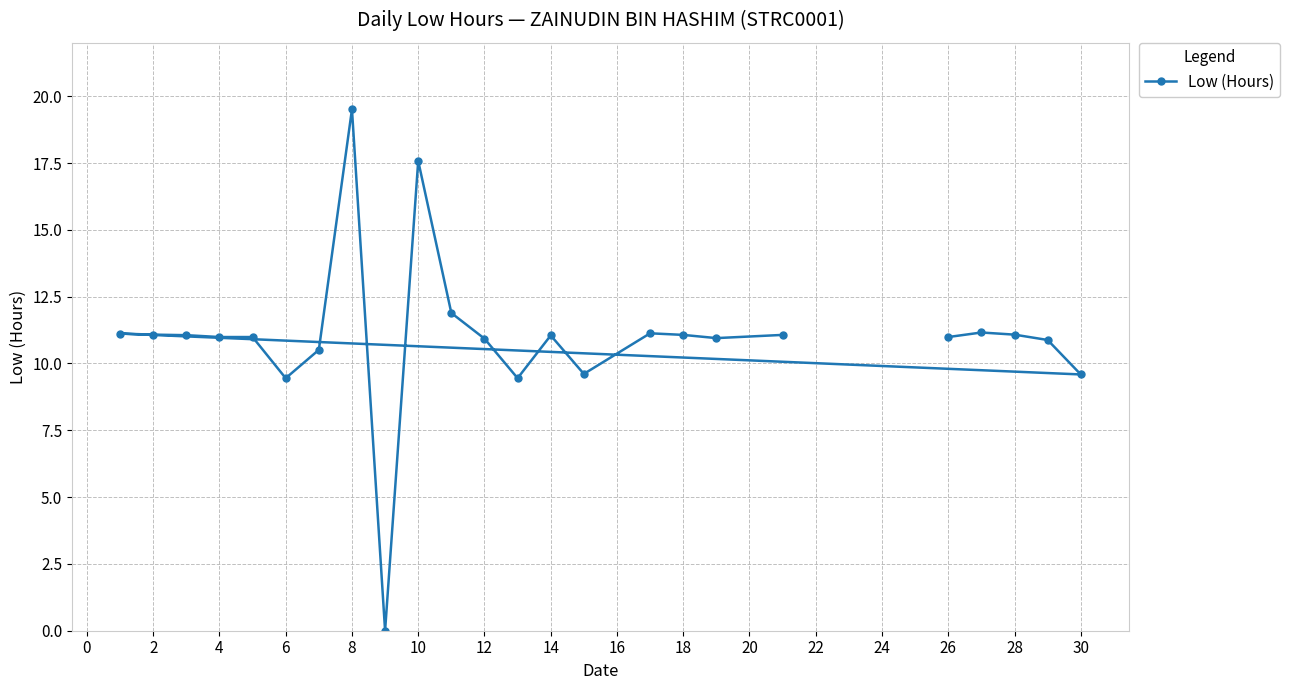

What is the sum of all values?

263.1